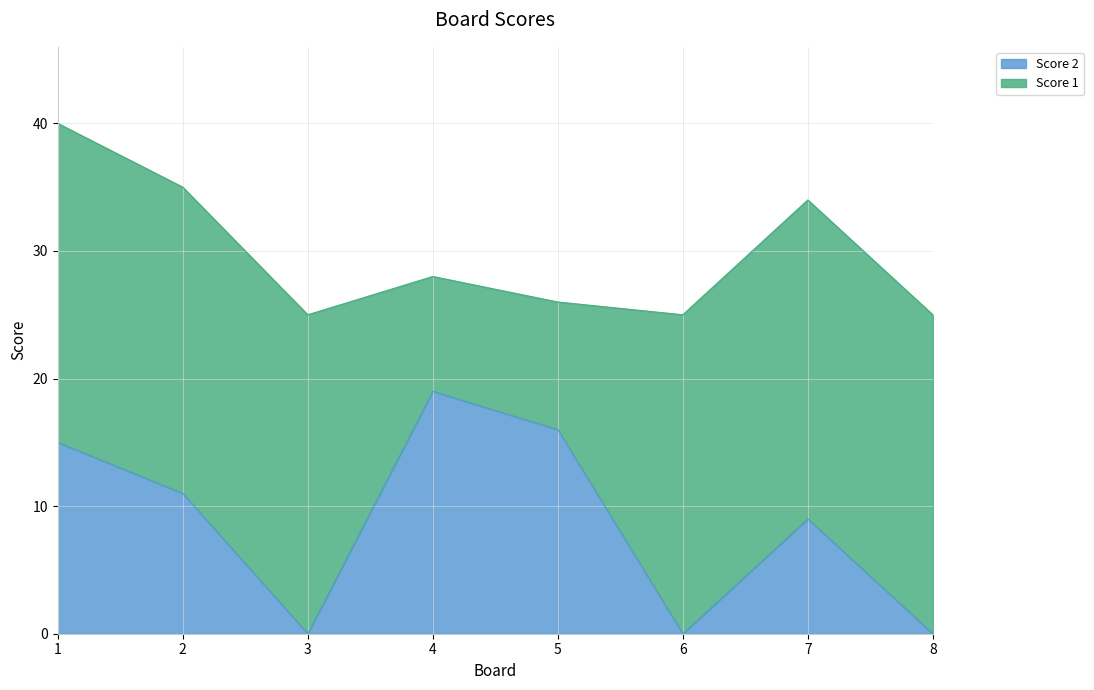

Which label corresponds to the smallest value in the chart?

3